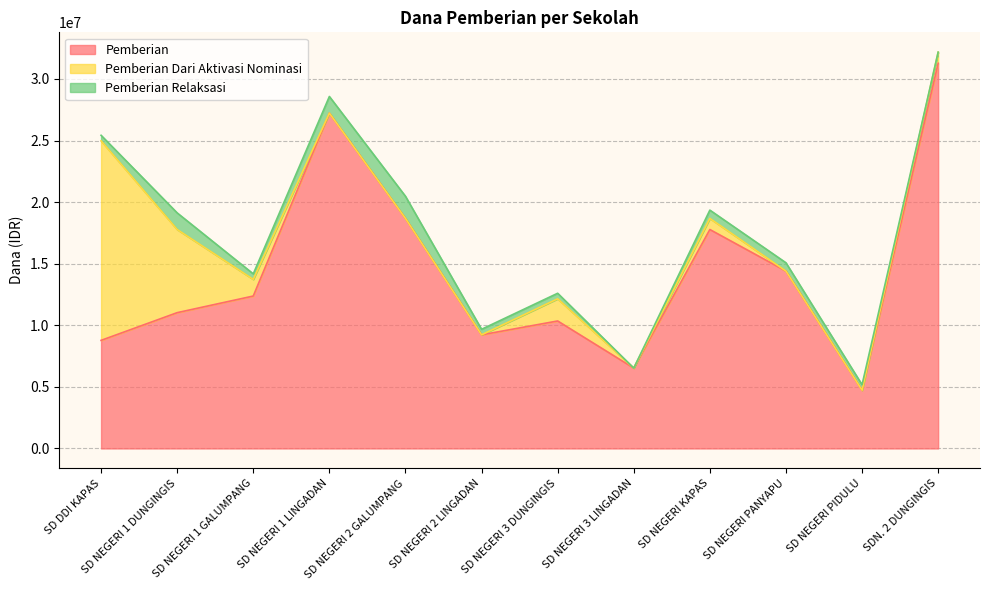

The Pemberian Dari Aktivasi Nominasi series shows 2437232 at SD NEGERI 3 DUNGINGIS. True or false?

False